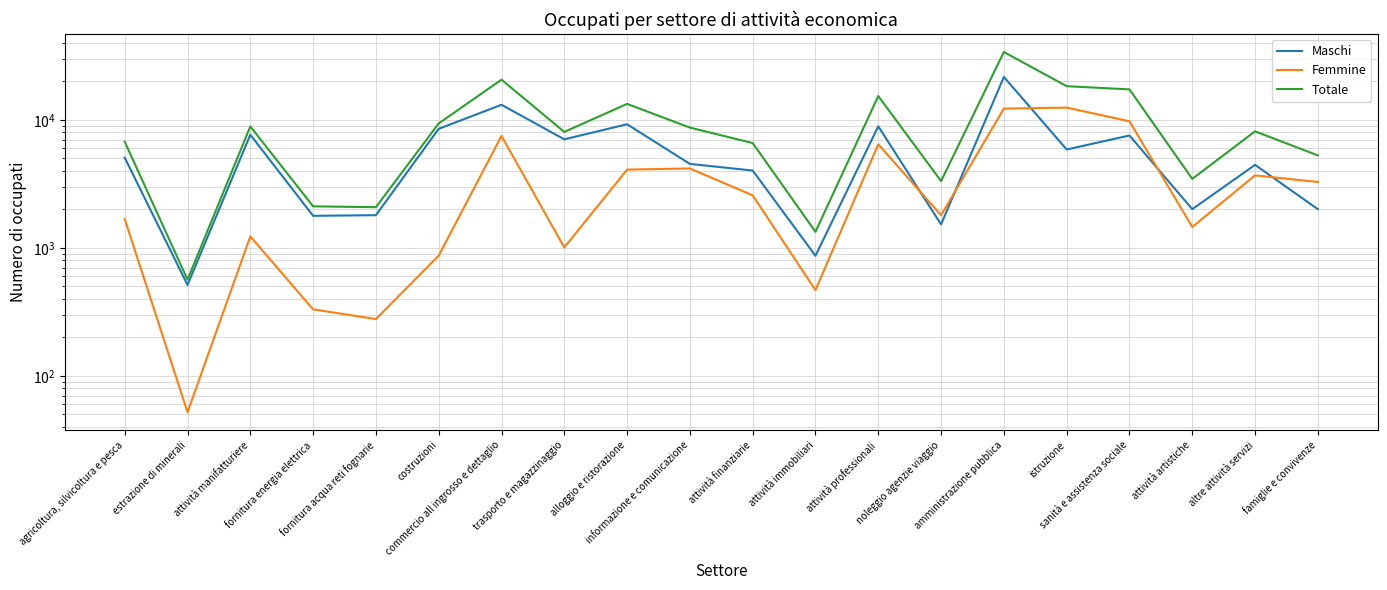

What is the difference between the maximum and second lowest values in the Totale series?

32596